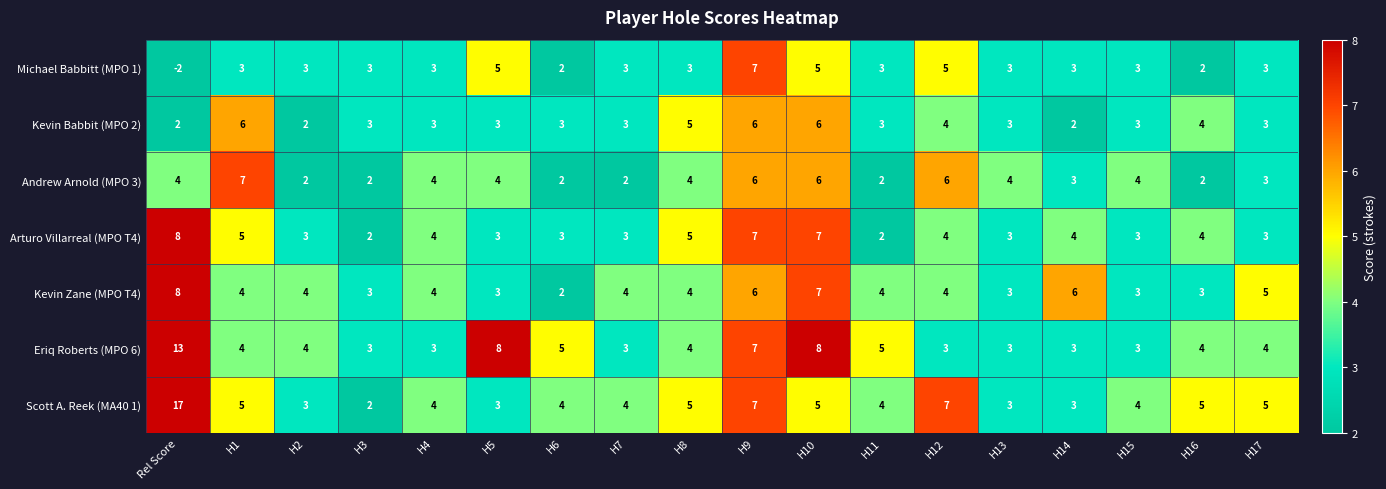

At which category is the sum across all series the highest?

Rel Score